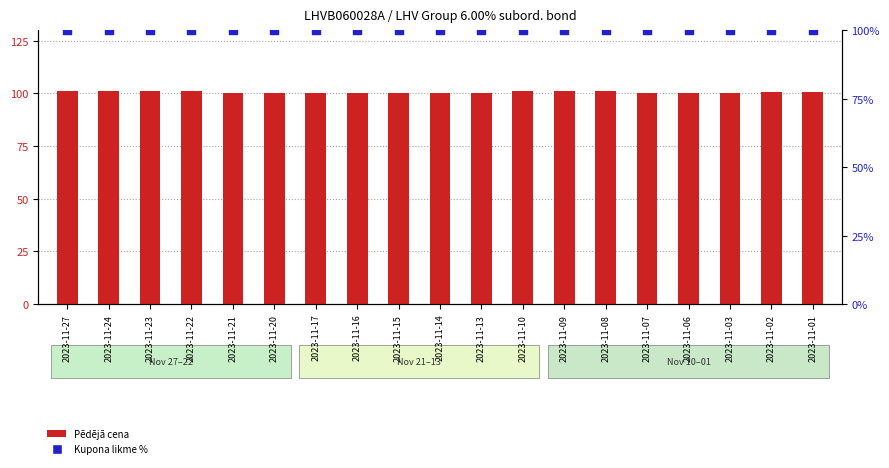

Which series has the largest Y range (max minus min)?

Pēdējā cena